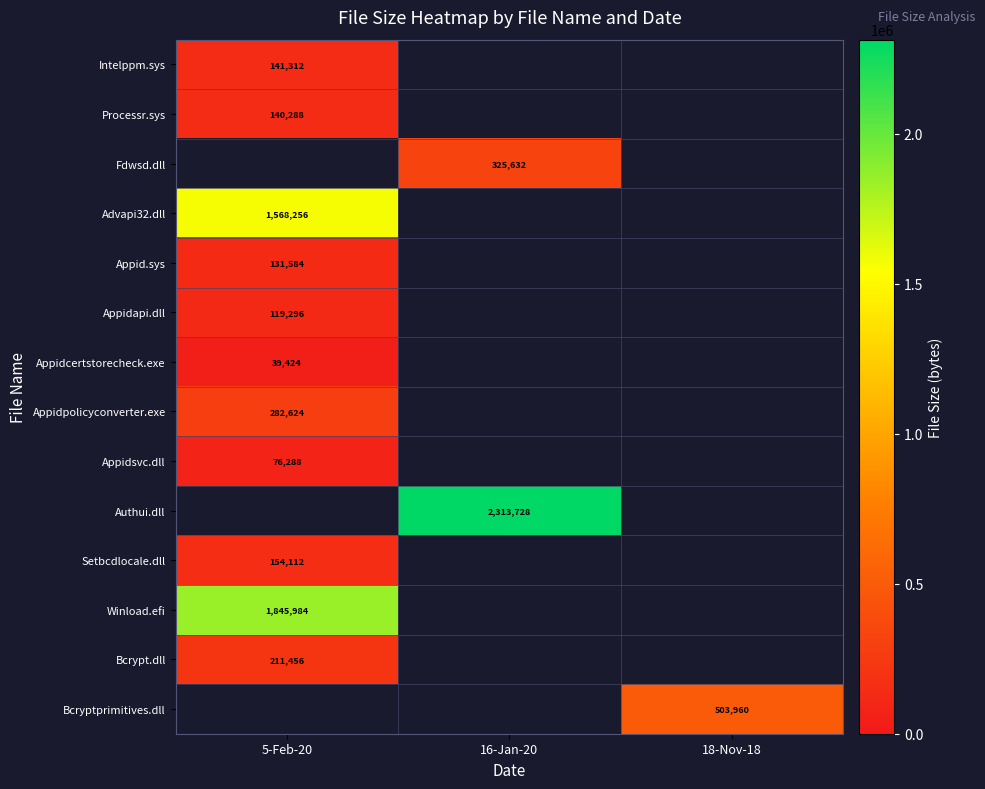

Is it true that Bcryptprimitives.dll equals 503960 at 18-Nov-18?

True